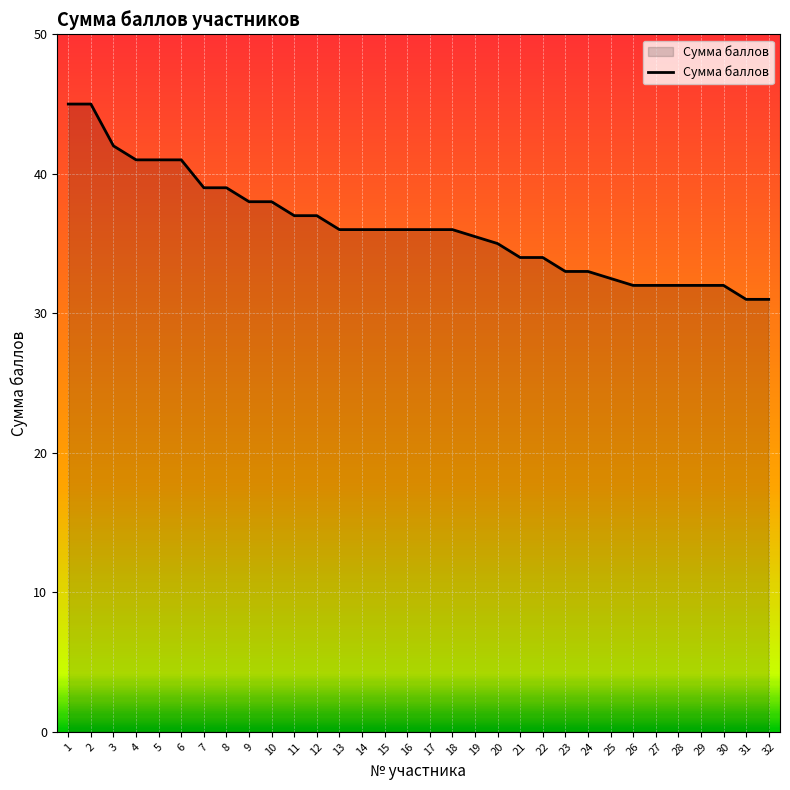

What is the change in value from 5 to 30?

-9.0